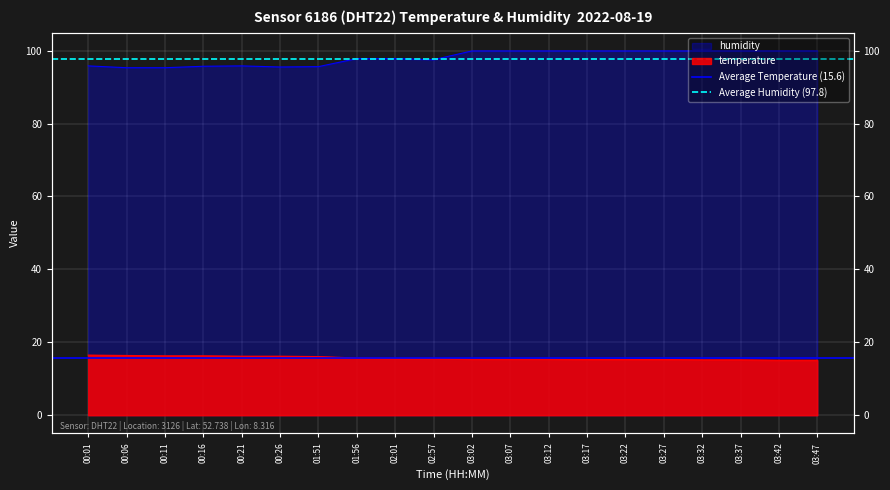

Is it true that Average Temperature (15.6) equals 6.4 at 00:01?

False